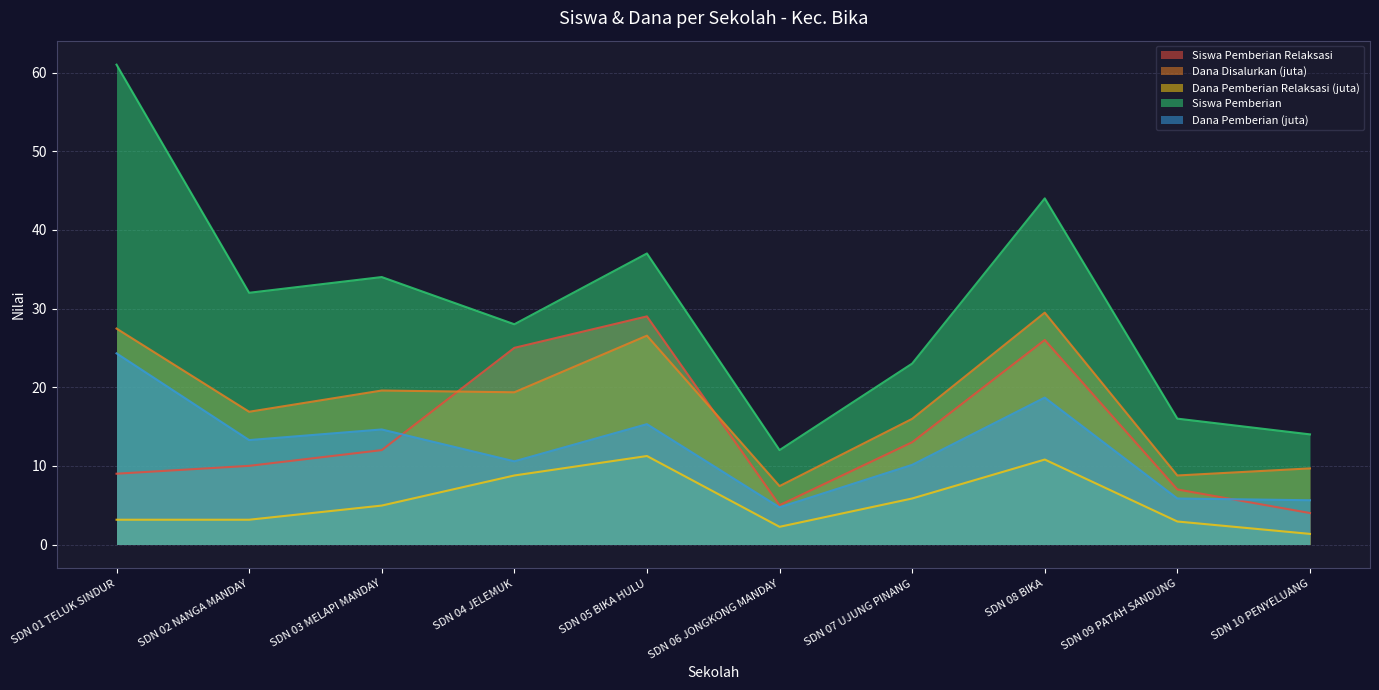

What is the value of the Siswa Pemberian point at the 10th from the left?

14.0